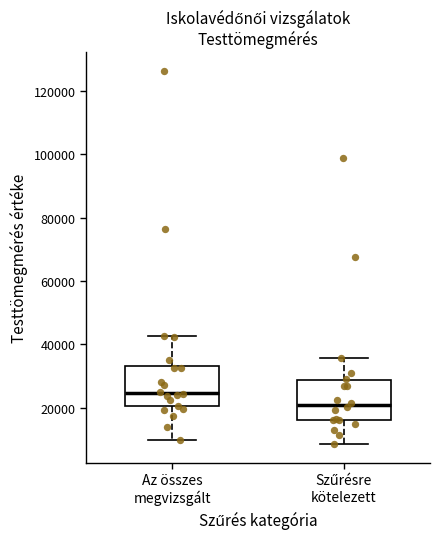

Reading left to right, transcribe this box plot: for each box, give where its median line is, the range the box spans, and where its two whiskers end, as read against the y-axis. The values are not printed on the chart, so give them approximately, as read against the axis.

Az összes megvizsgált: median 24000, box 20000 to 34000, whiskers 10000 to 42000
Szűrésre kötelezett: median 22000, box 16000 to 28000, whiskers 8000 to 36000